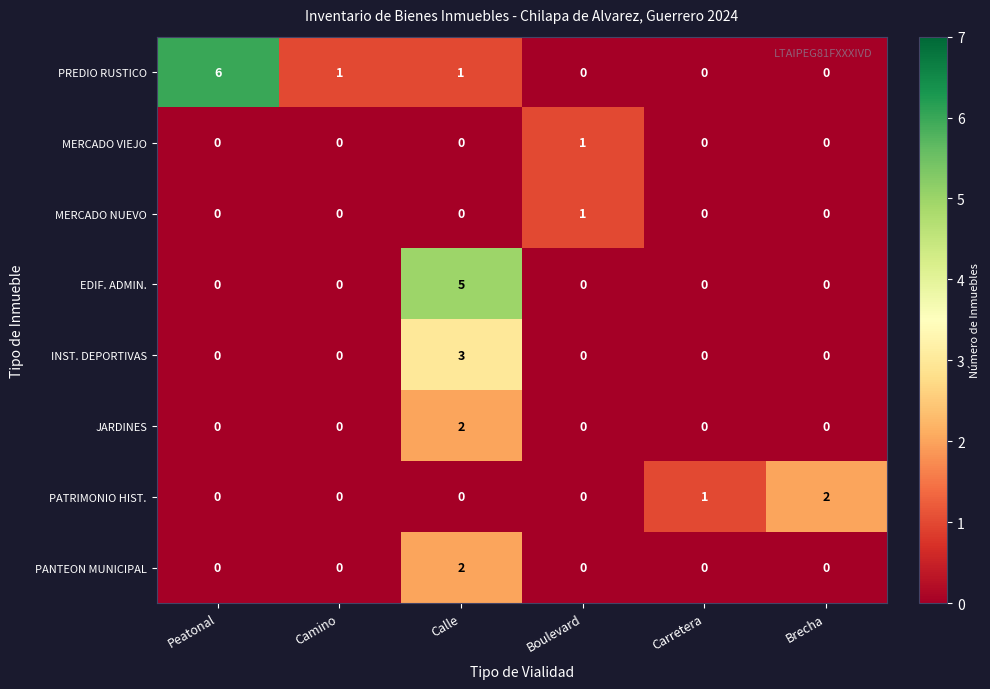

Count the INST. DEPORTIVAS values in the range 0 to 1.

5